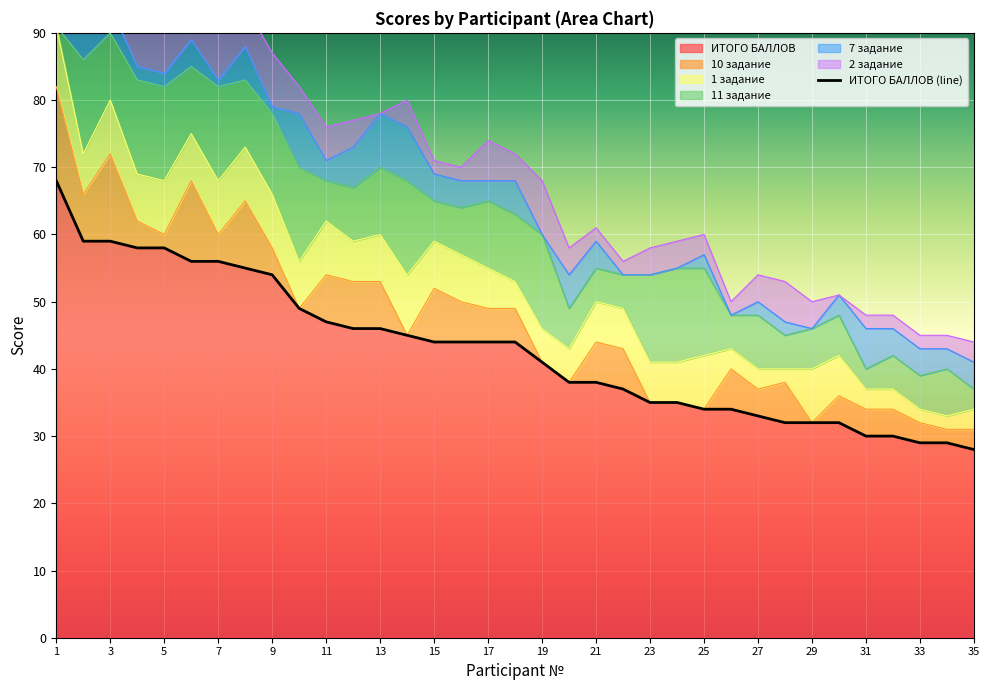

True or false: ИТОГО БАЛЛОВ has a value of 58 at 5.

True